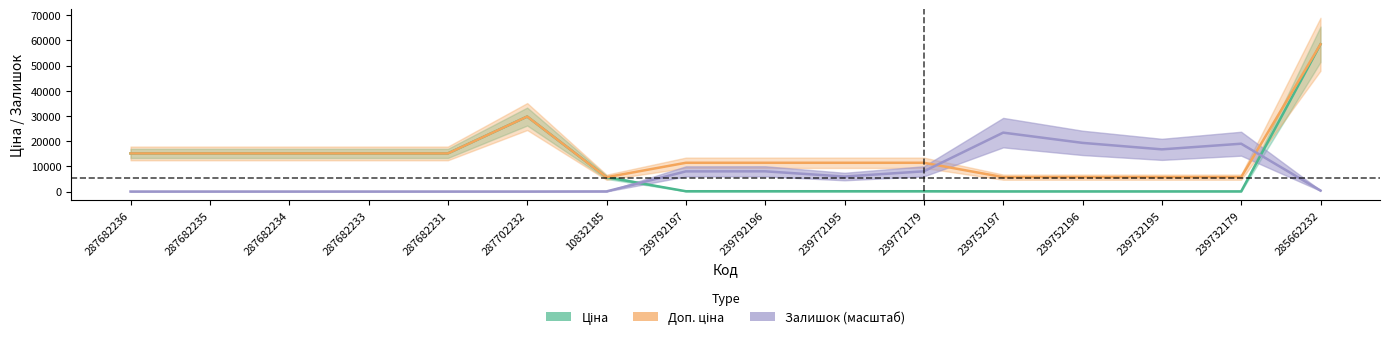

Where do Залишок and Ціна first cross each other?

10832185 and 239792197